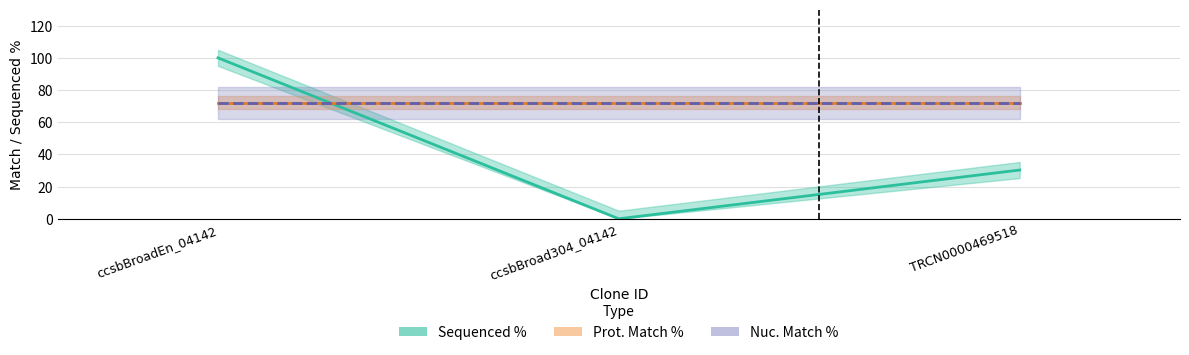

Read the Nuc. Match % value at TRCN0000469518.

72.2